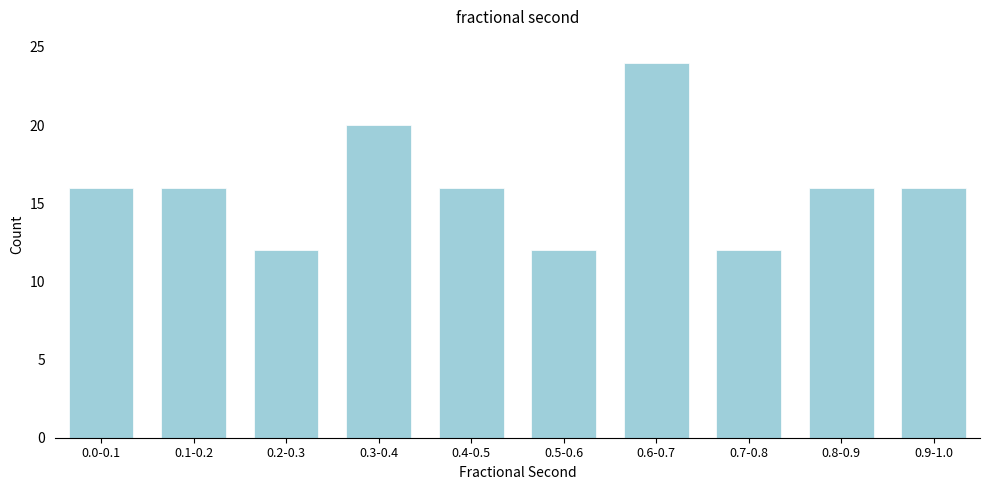

Reading left to right, what are all the values shown in this chart?

16	16	12	20	16	12	24	12	16	16